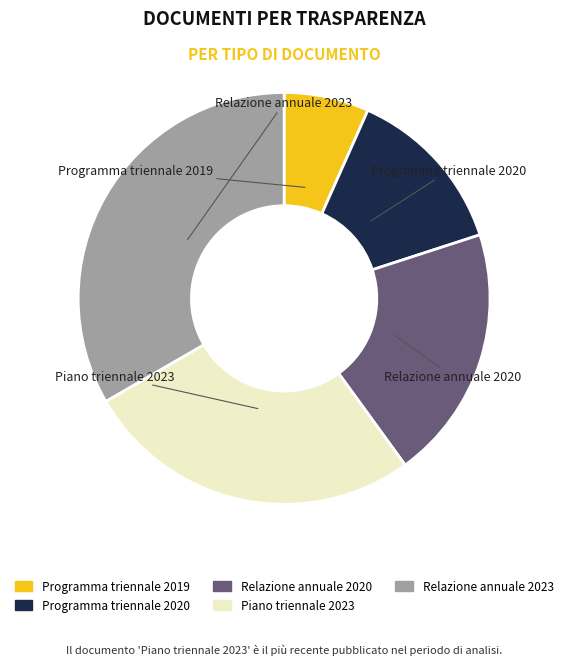

How many segments does this pie chart have?

5